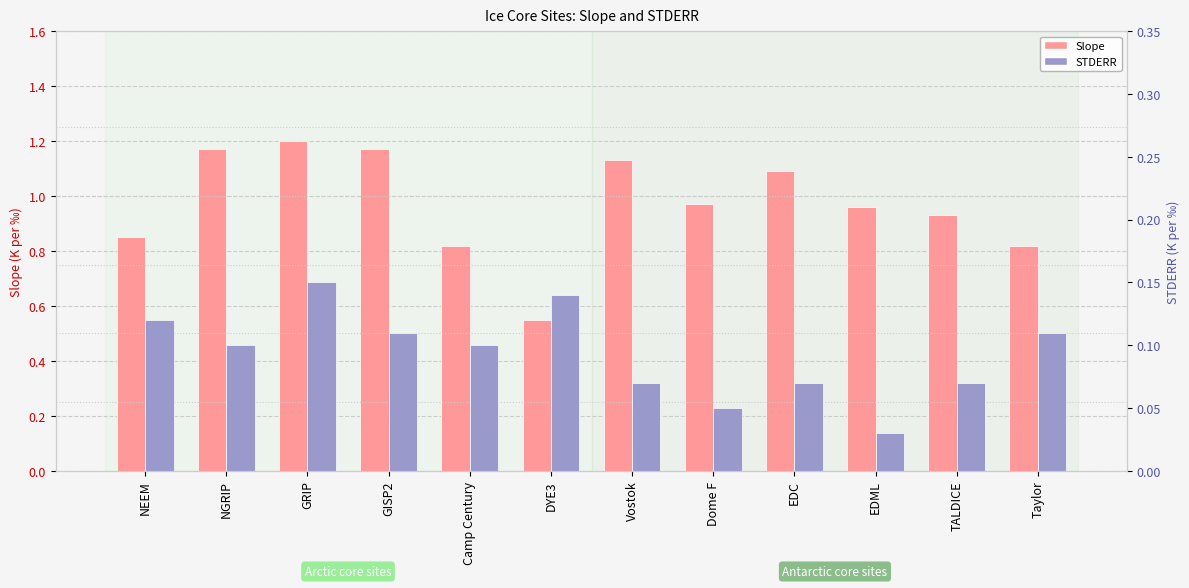

True or false: STDERR has a value of 0.1 at TALDICE.

True